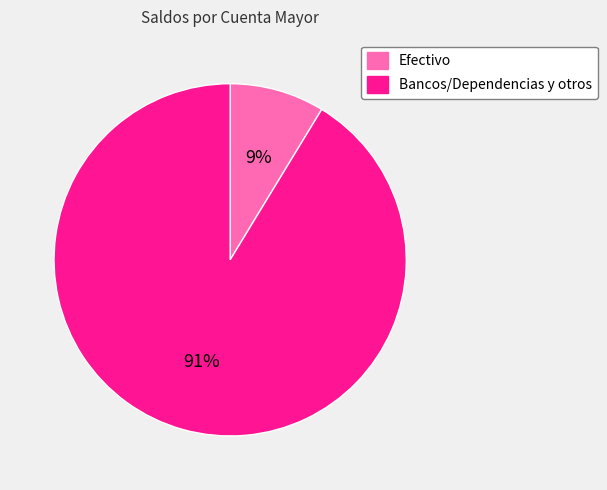

Which slice is the largest?

Bancos/Dependencias y otros